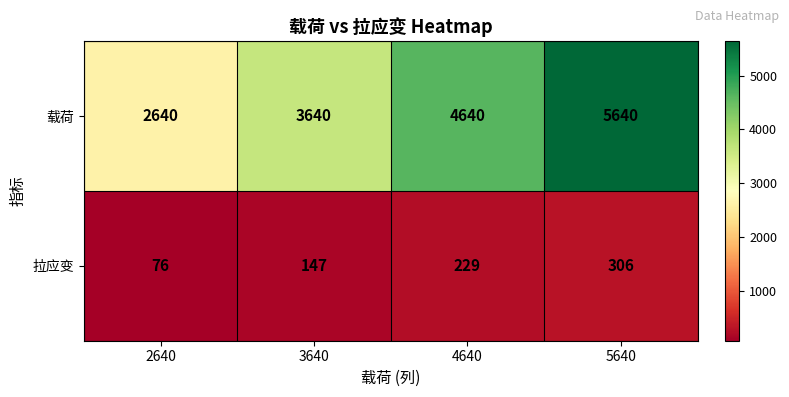

What is the sum of all 载荷 values?

16560